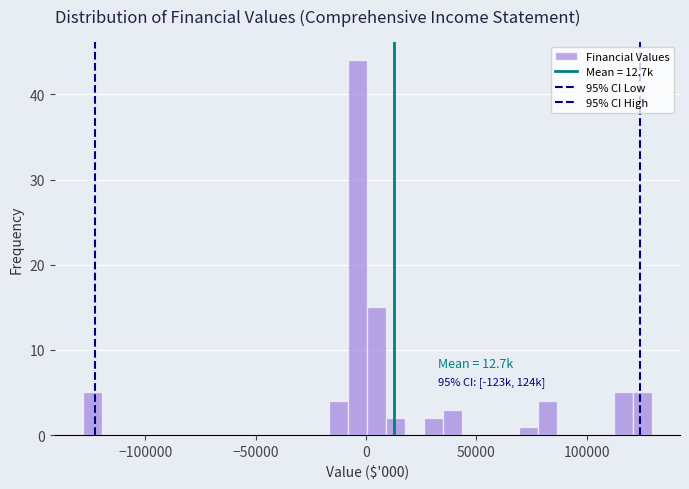

Around what value on the x-axis is the tallest bar? Give the approximate position of its centre, as read against the axis.

-5000